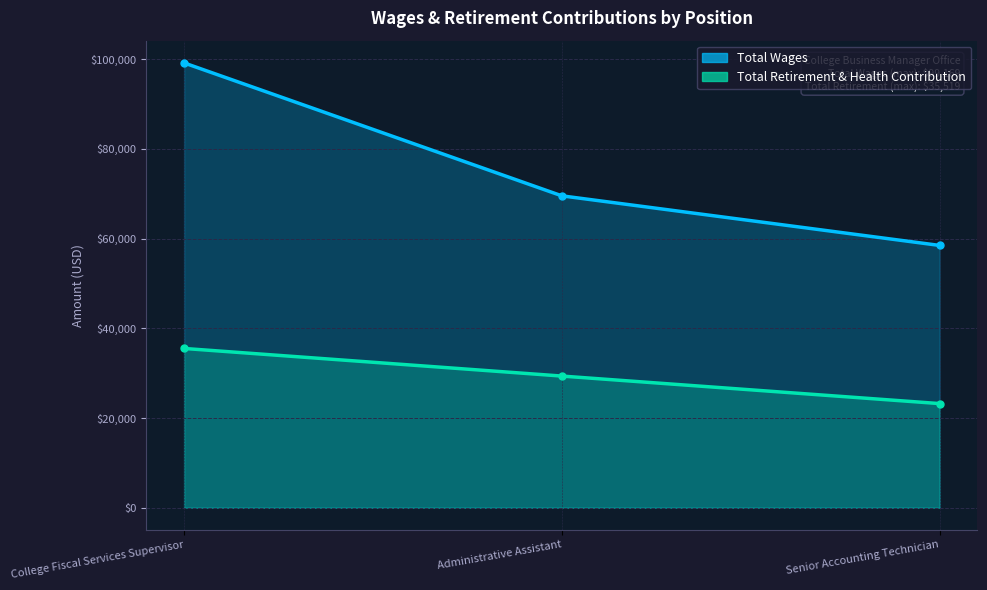

Which series has the largest total across all categories?

Total Wages